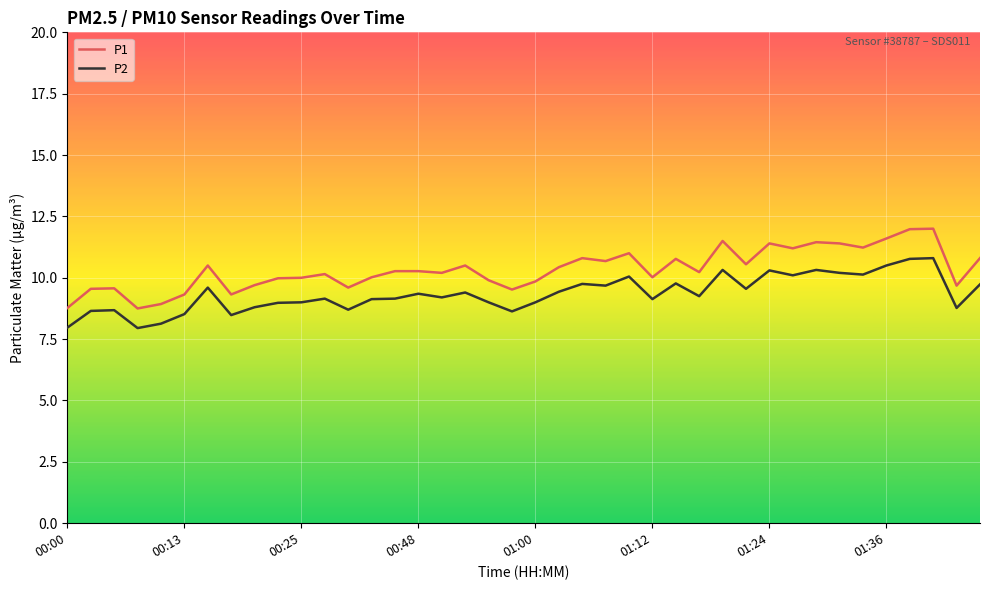

How many lines are shown in the chart?

2